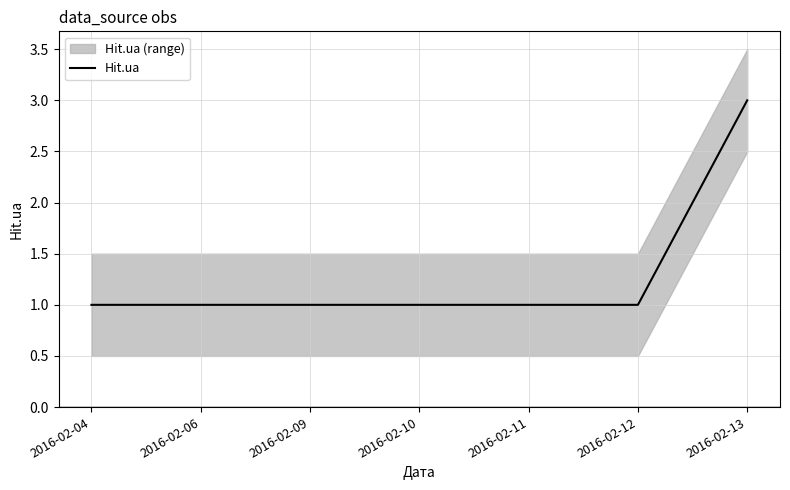

List the labels in order of value, smallest first.

2016-02-04, 2016-02-06, 2016-02-09, 2016-02-10, 2016-02-11, 2016-02-12, 2016-02-13